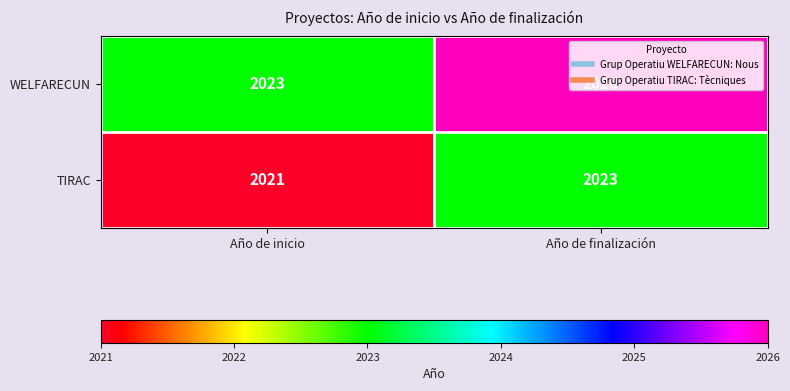

How many data points does each series have?

2